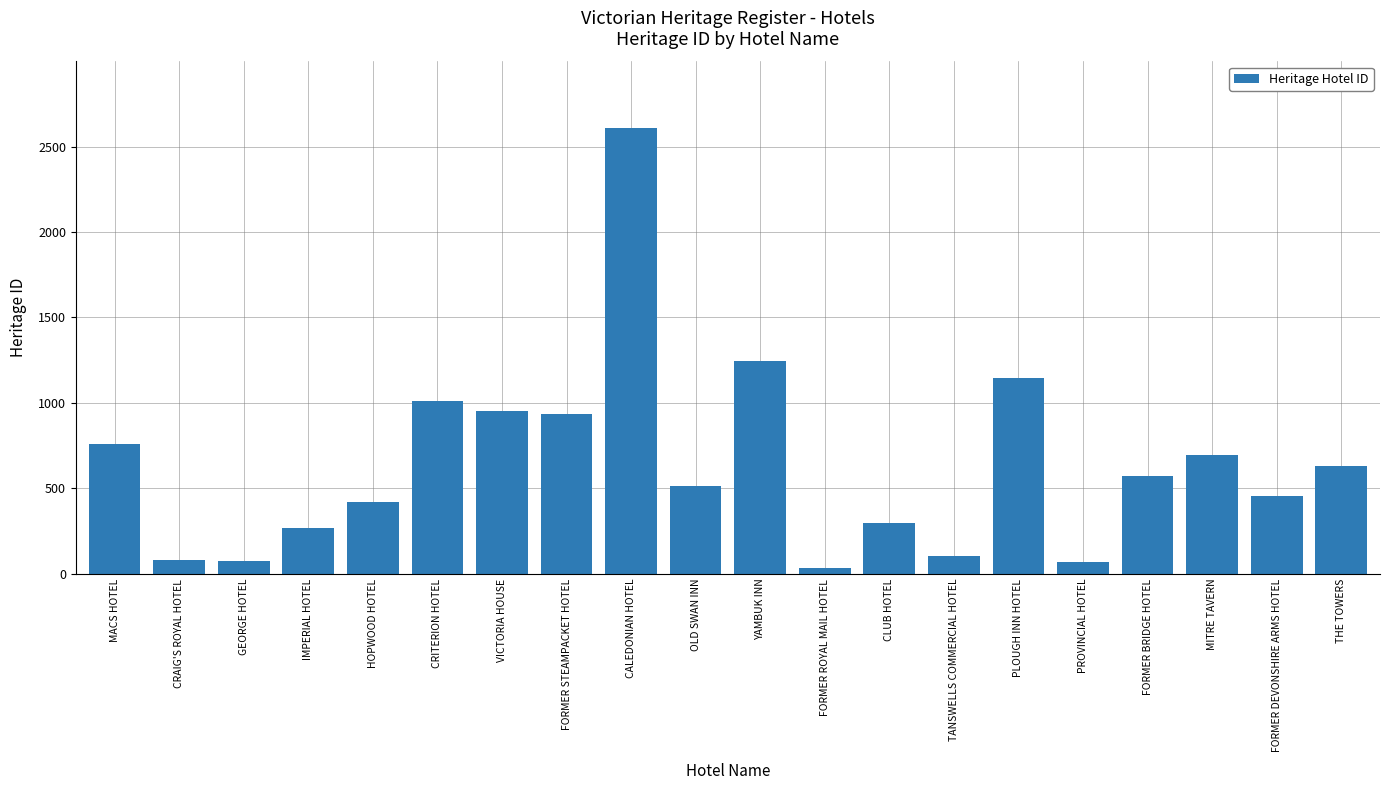

Which category has the highest value across all series?

CALEDONIAN HOTEL